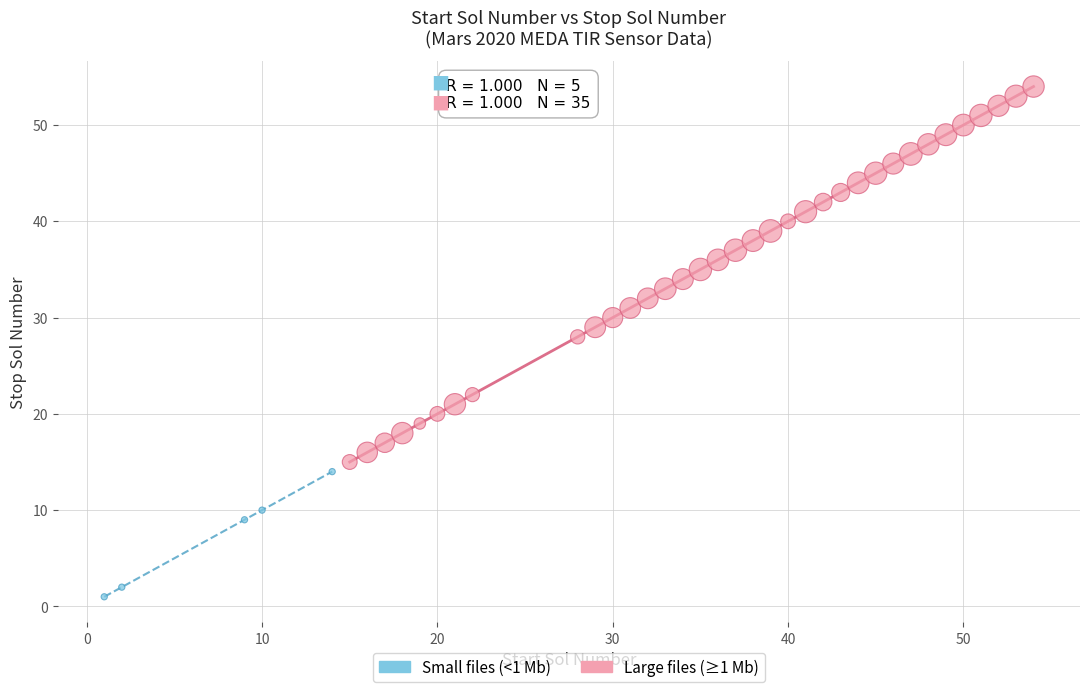

Which series contains the highest Y value?

Large files (≥1 Mb)